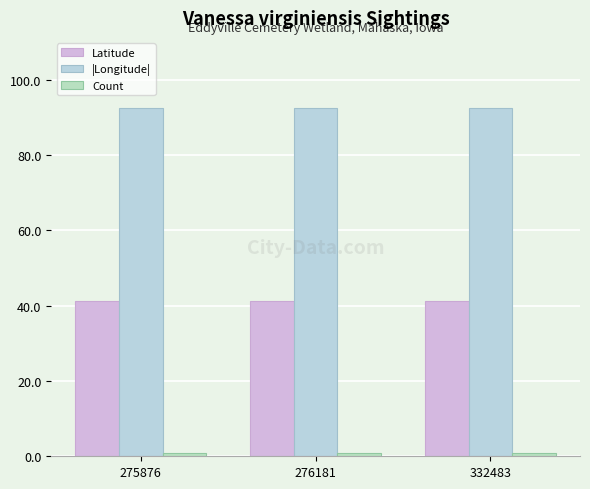

Which category has the highest value in the Count series?

275876